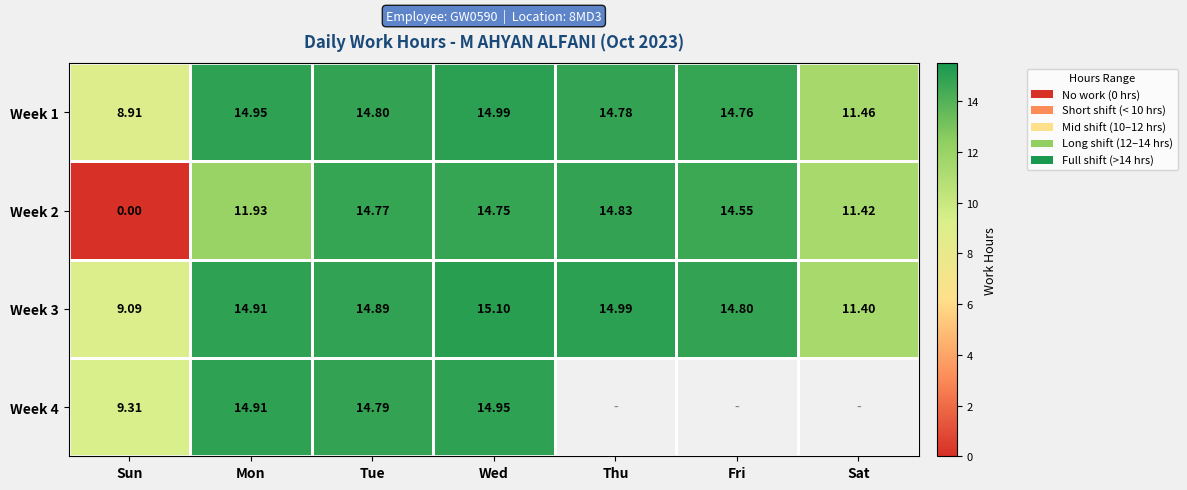

What is the sum of all Week 1 values?

94.7